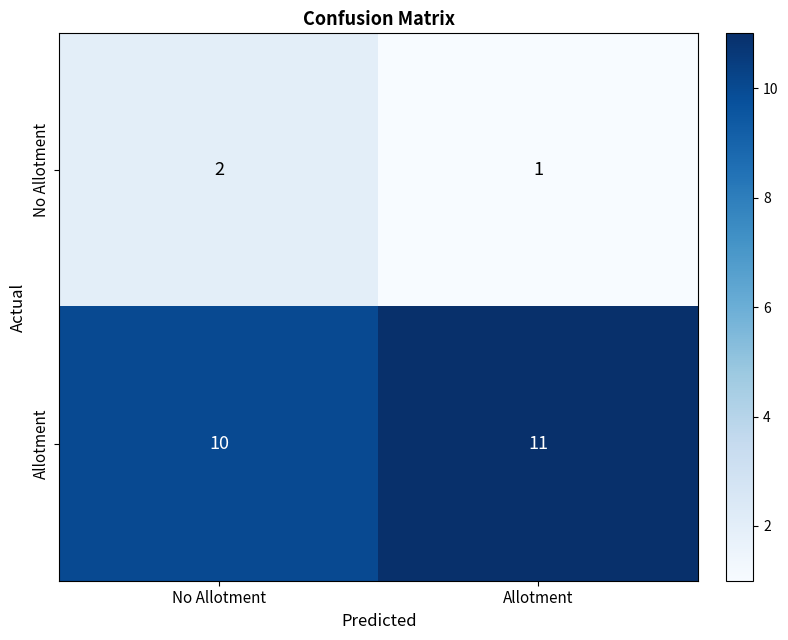

Is it true that Allotment equals 16 at Allotment?

False